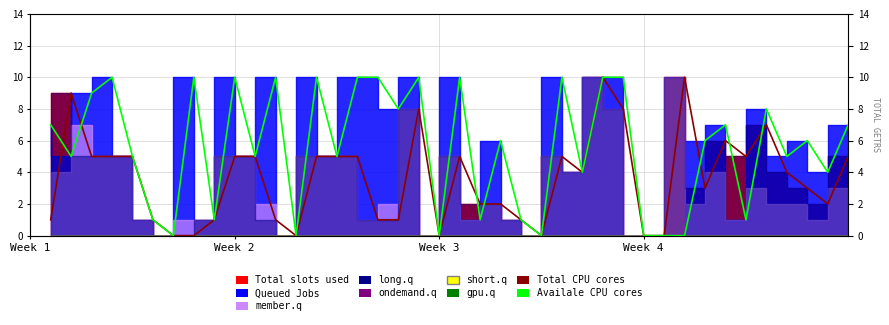

True or false: Total CPU cores and Availale CPU cores cross at least once.

True